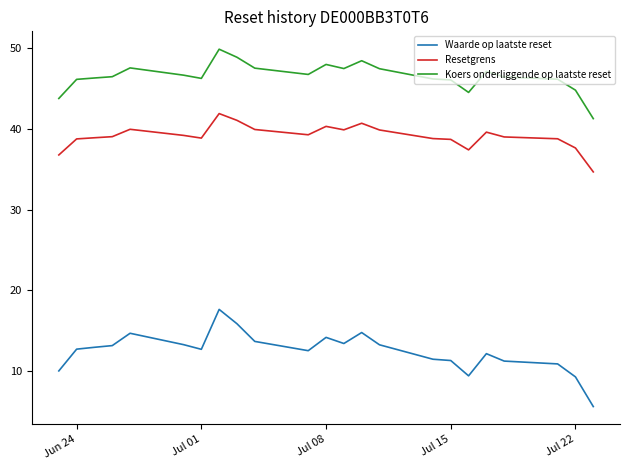

List the series in order of their peak value, lowest first.

Waarde op laatste reset, Resetgrens, Koers onderliggende op laatste reset